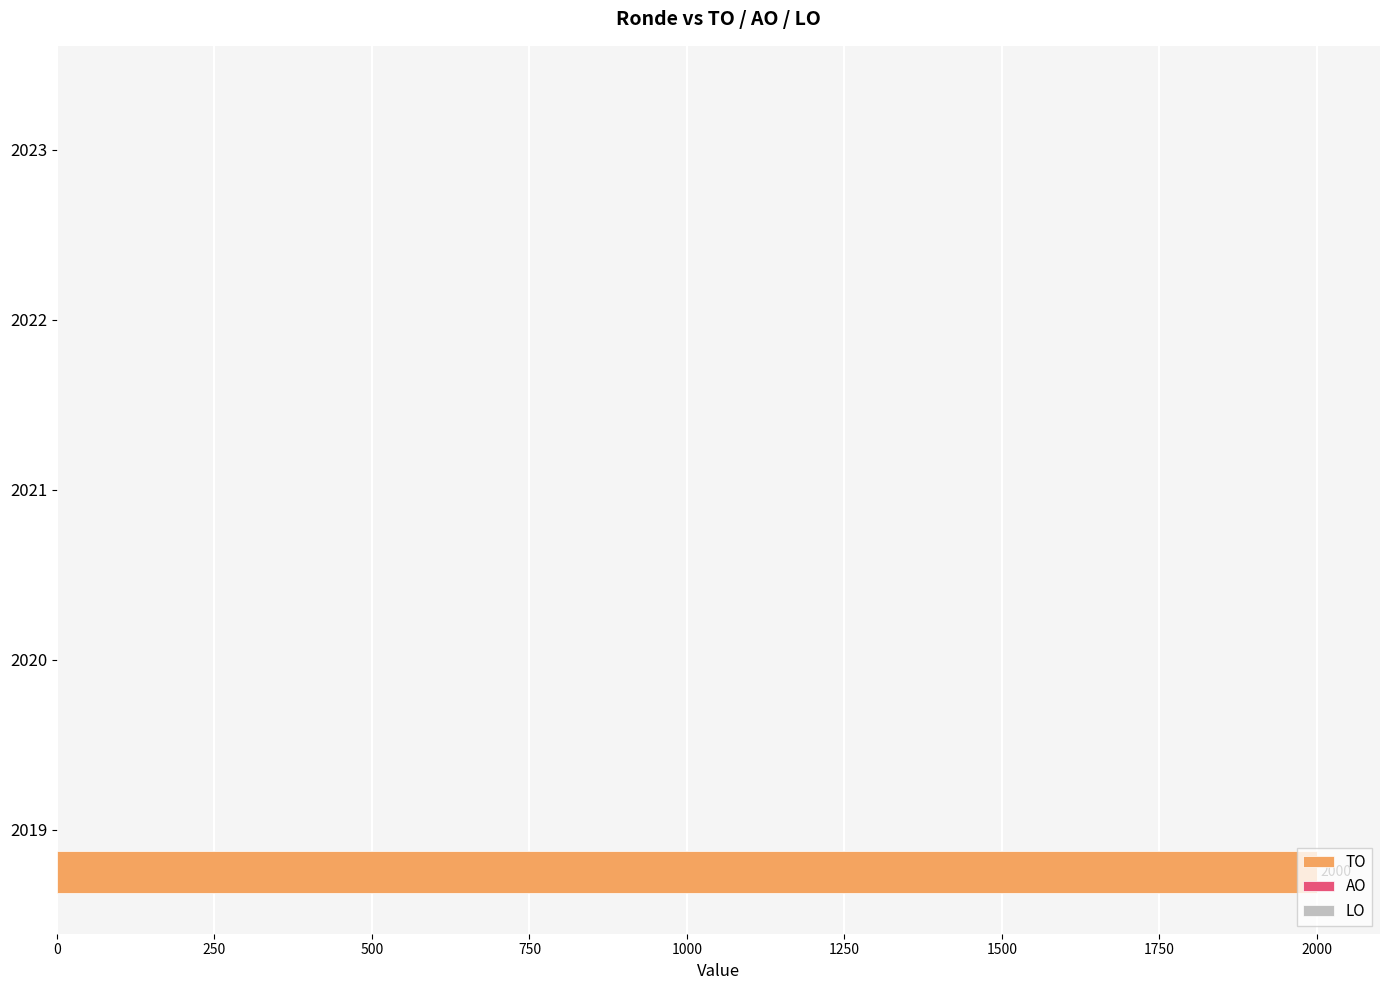

The value at 2021 is 0. True or false?

True